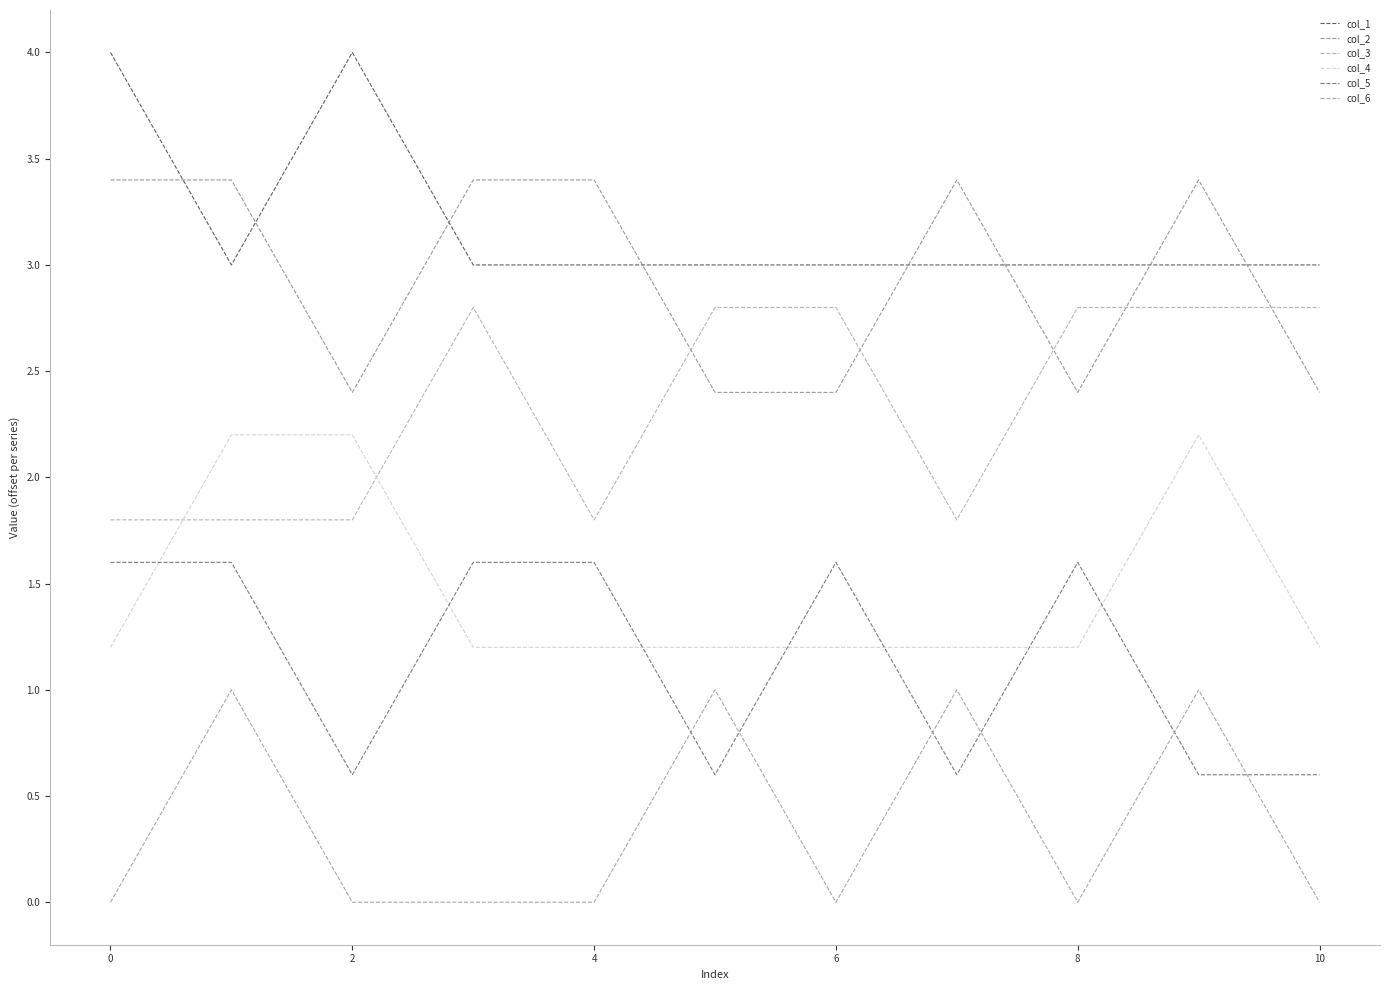

What are all the series names shown in the legend?

col_1, col_2, col_3, col_4, col_5, col_6